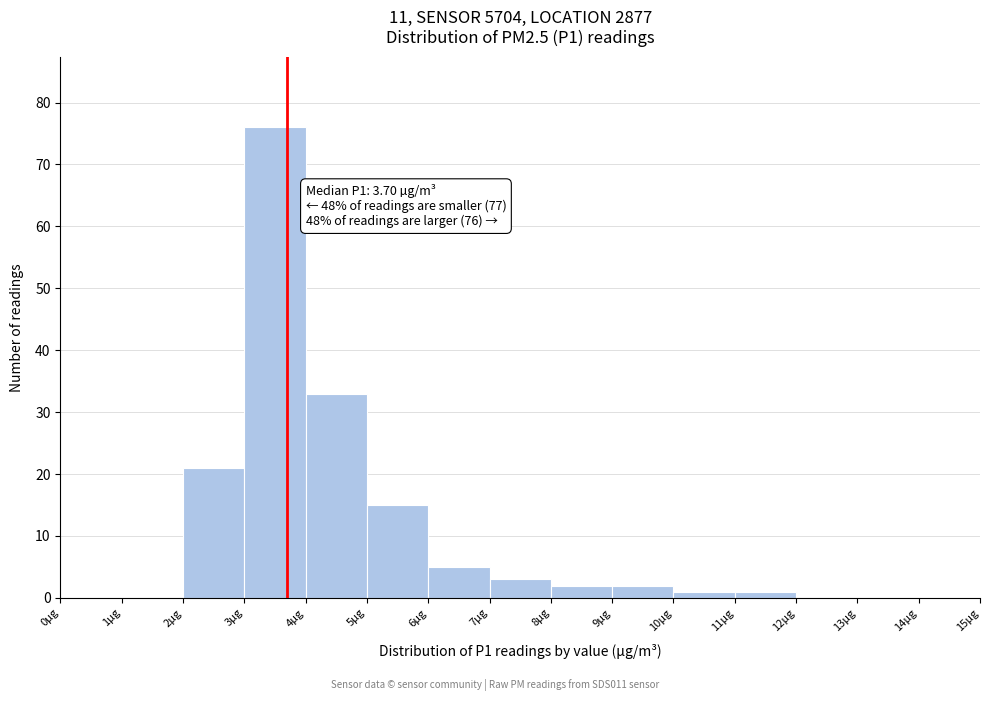

Which range on the x-axis has the tallest bar?

3 to 4